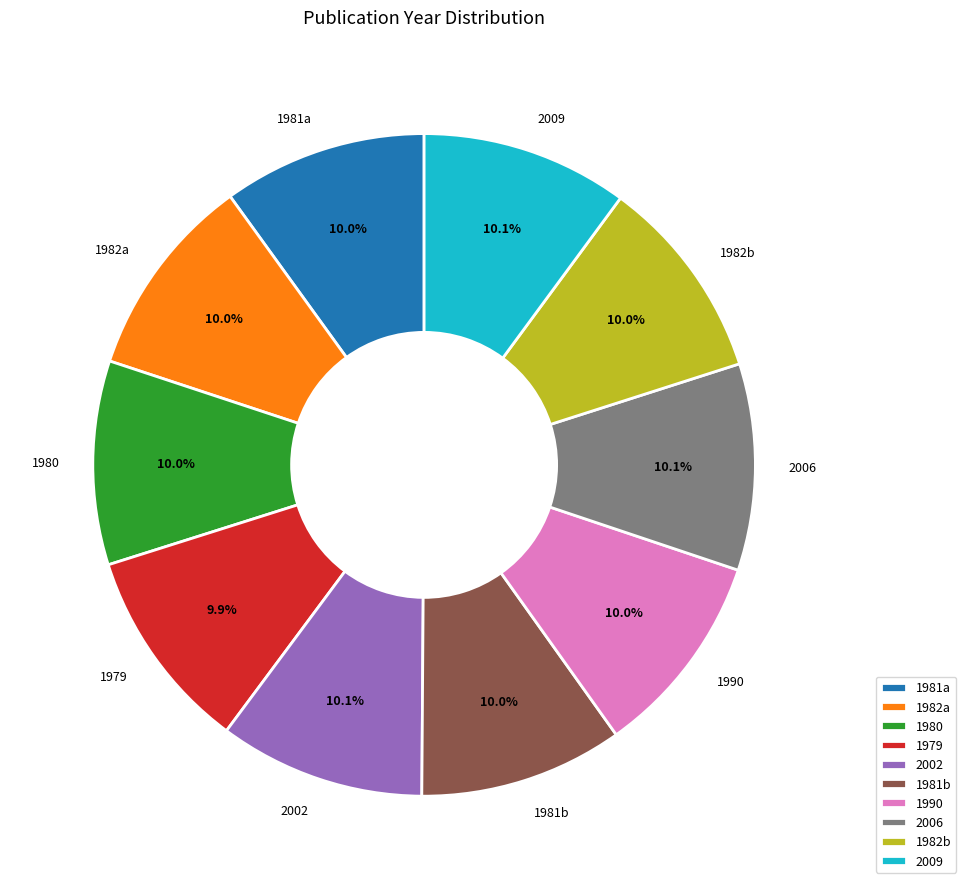

How much of the chart is everything except 2009?

89.9%